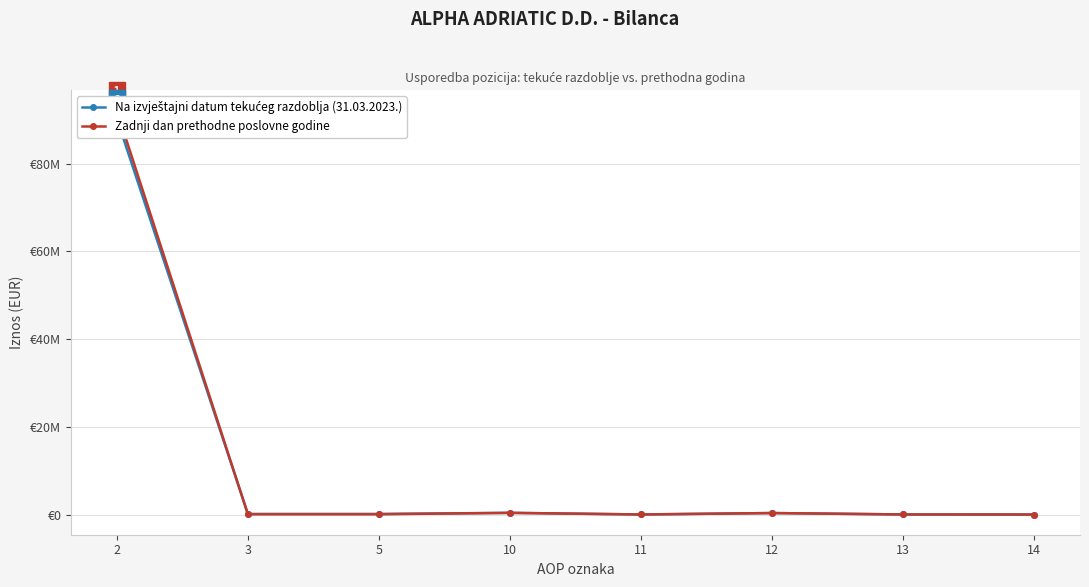

What is the total value across all series at 14?

13950